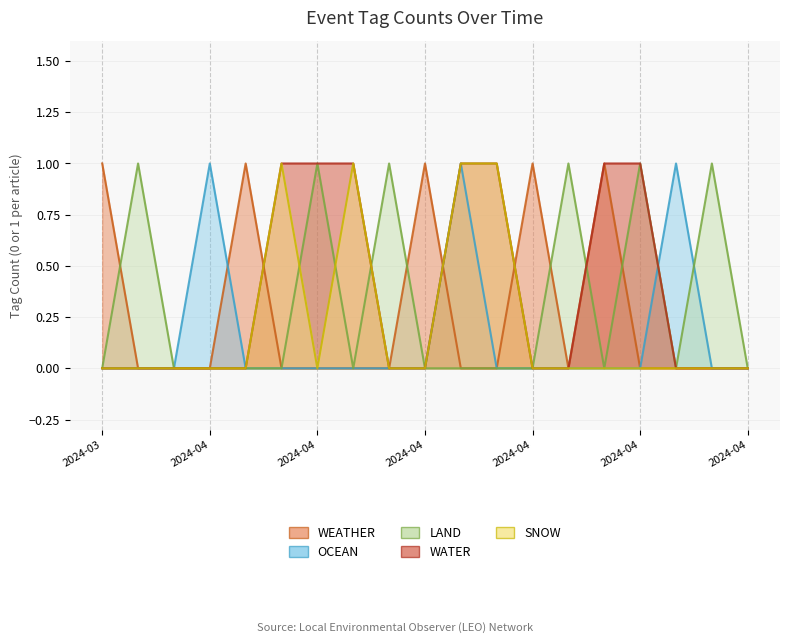

Which has a higher value, 2024-04-22 or 2024-04-15?

2024-04-15